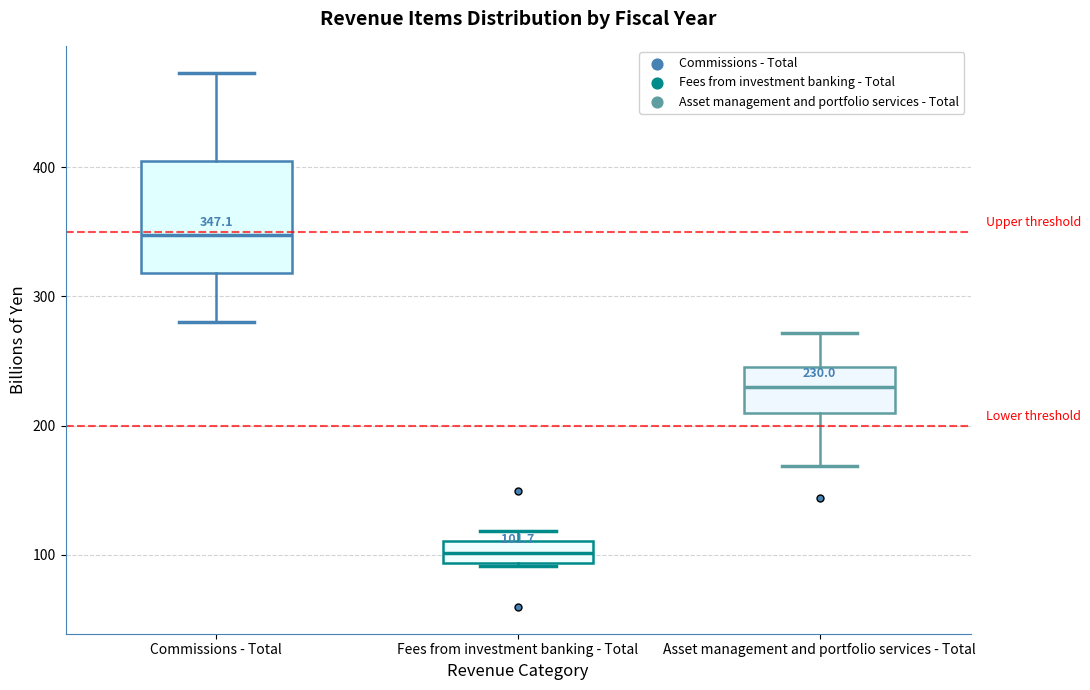

Which box's median line is the lowest?

Fees from investment banking - Total